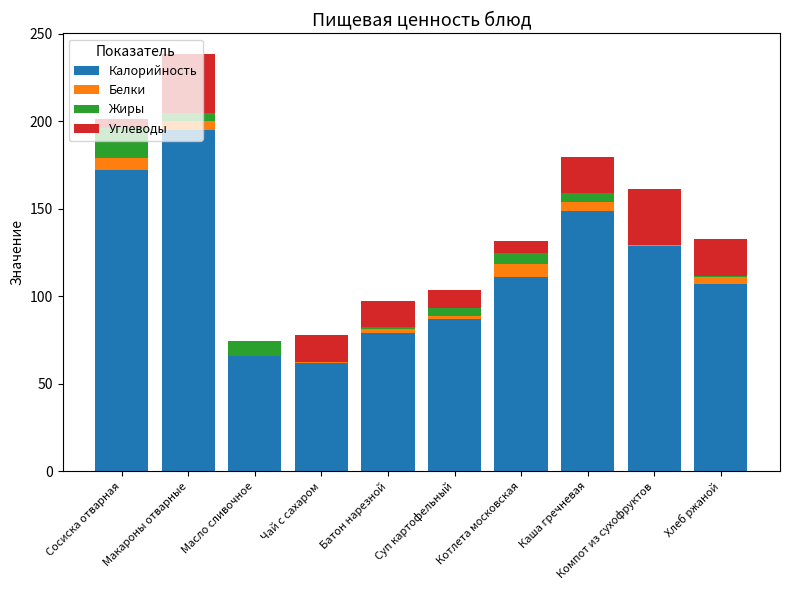

At which category is the sum across all series the highest?

Макароны отварные